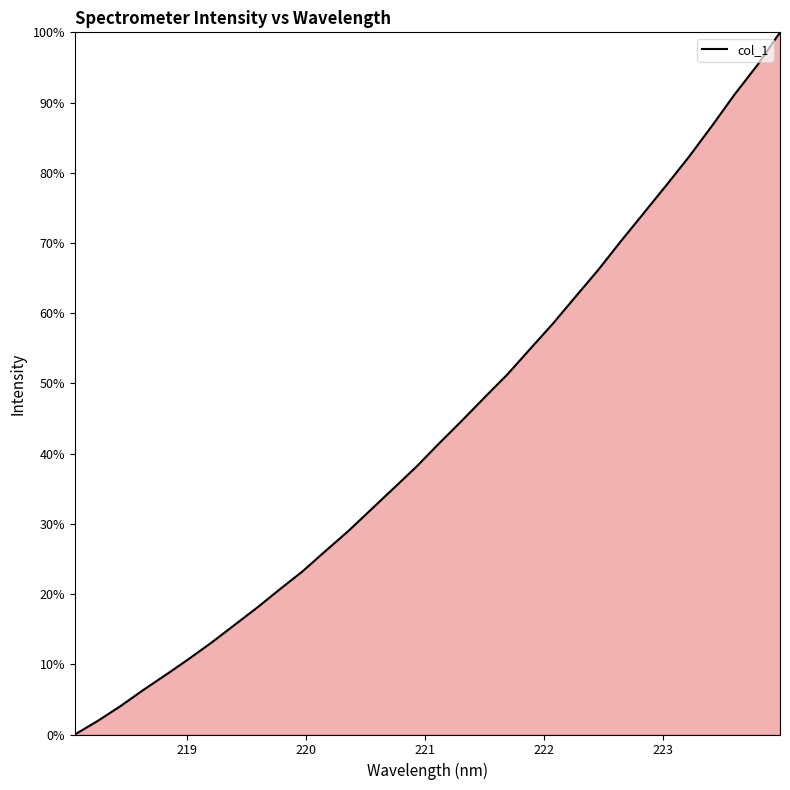

What is the difference between the maximum and minimum values?

100.0